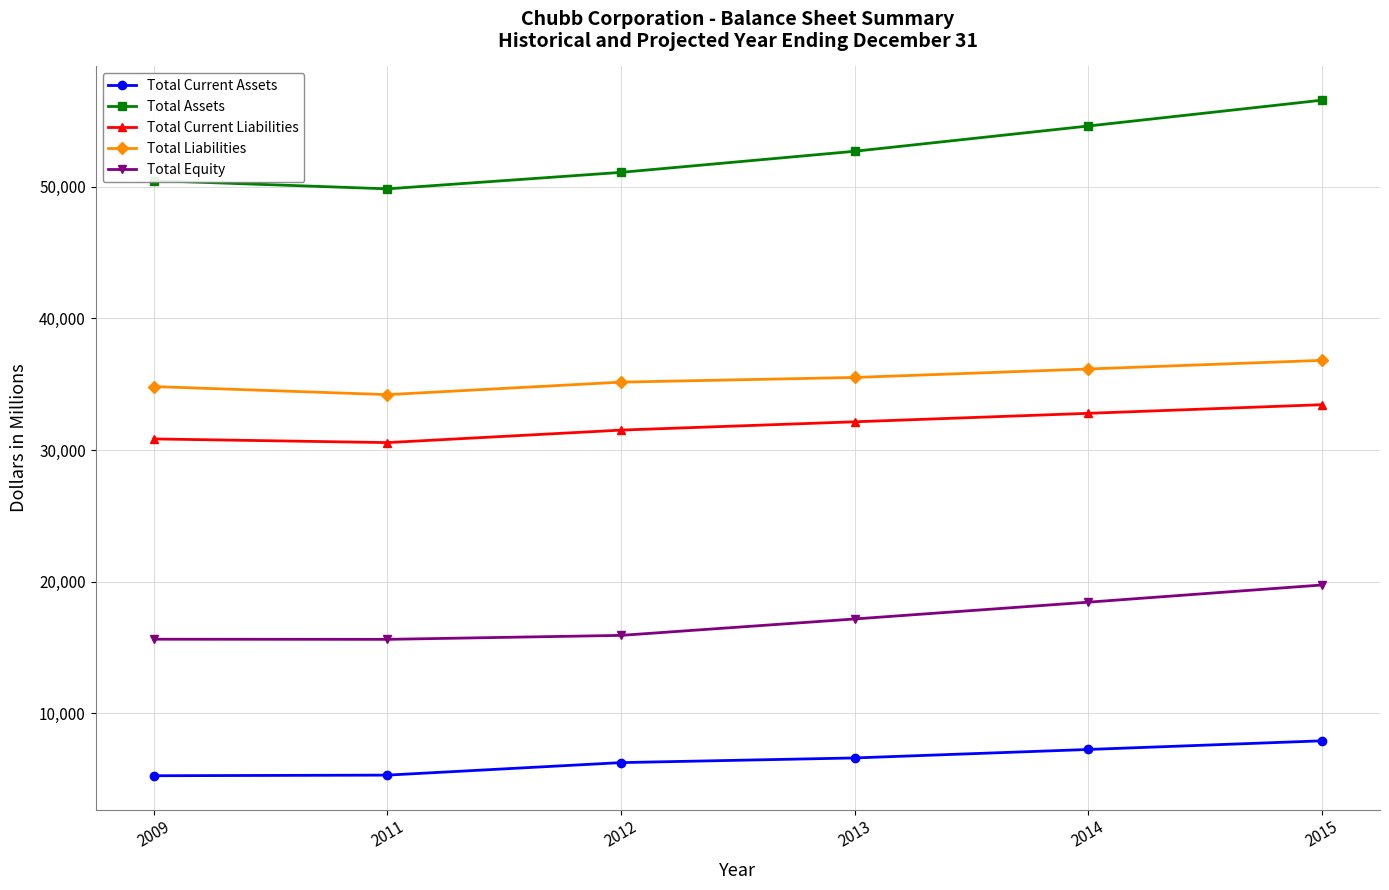

At which category does the chart reach its peak across all series?

2015